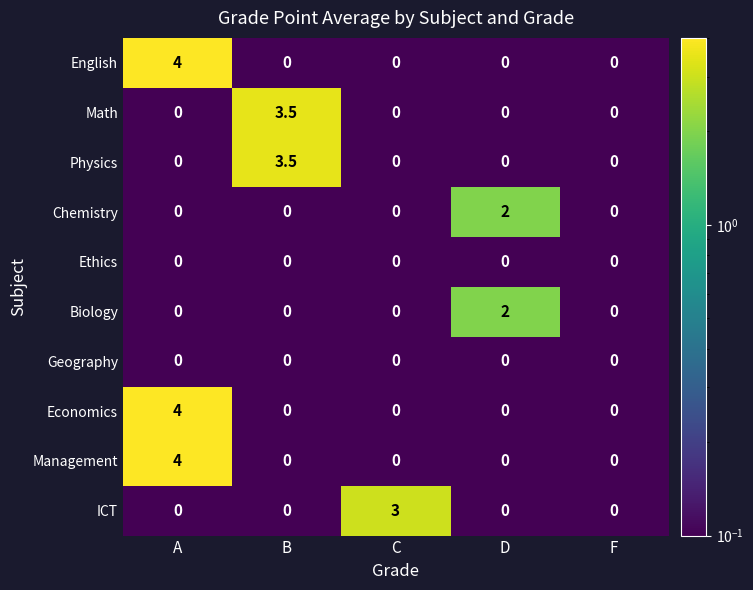

What is the average value of the Management series?

0.8